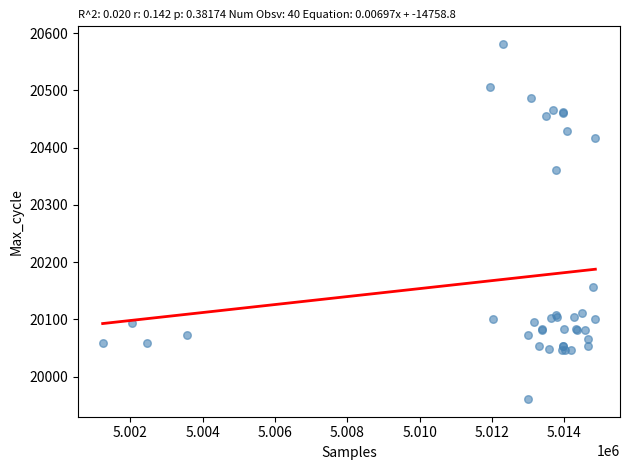

What Y value in the scatter plot is closest to 20271?

20361